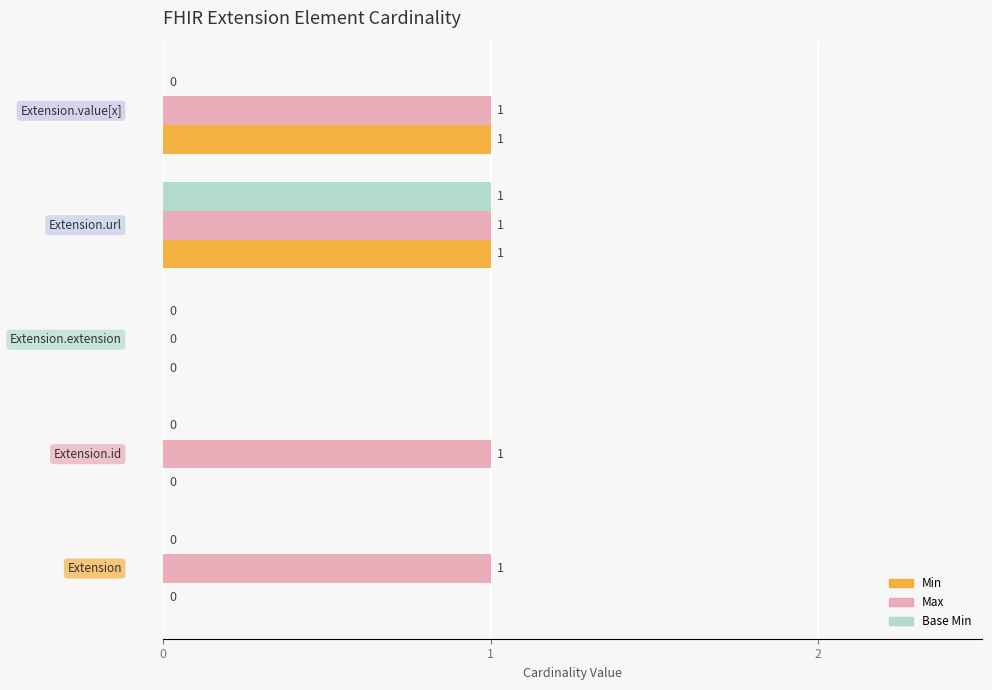

Which series has the largest total across all categories?

Max